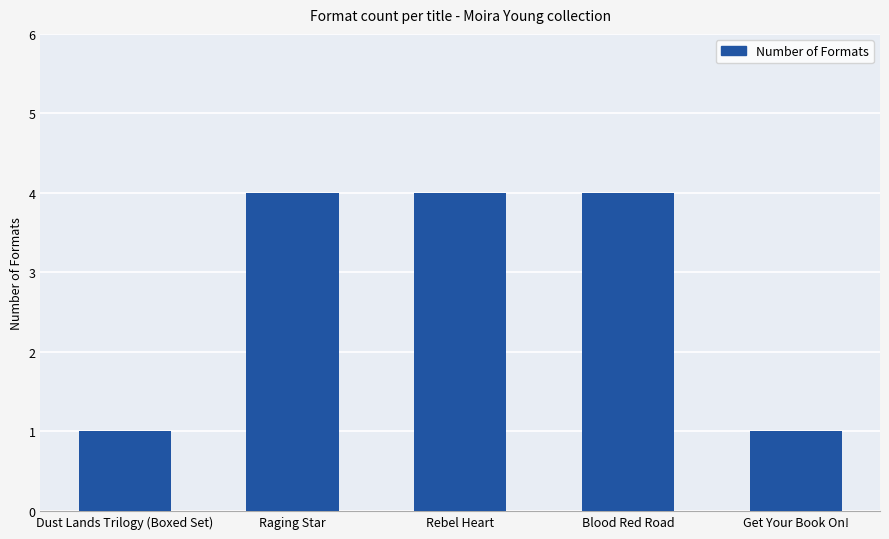

What is the greatest value displayed?

4